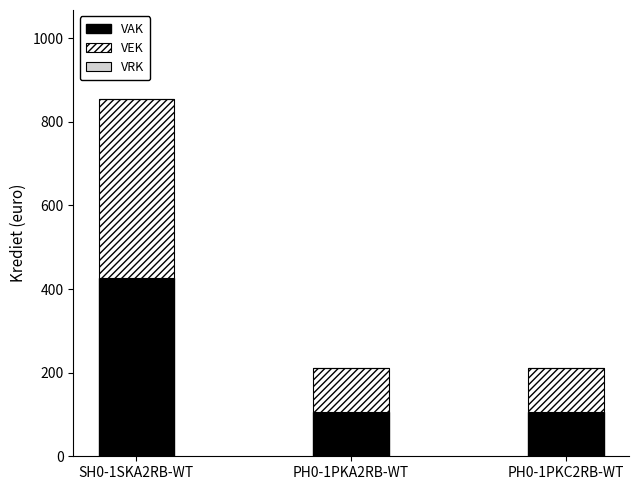

What is the total value across all series at PH0-1PKC2RB-WT?

210